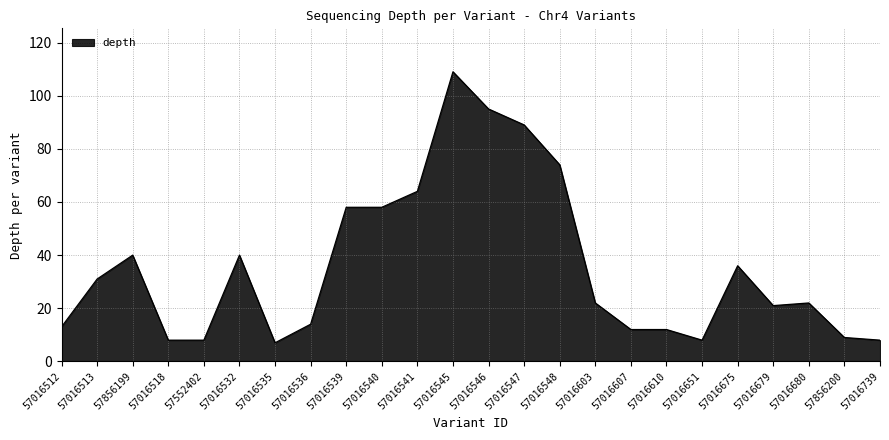

At which category does the chart reach its peak across all series?

57016545